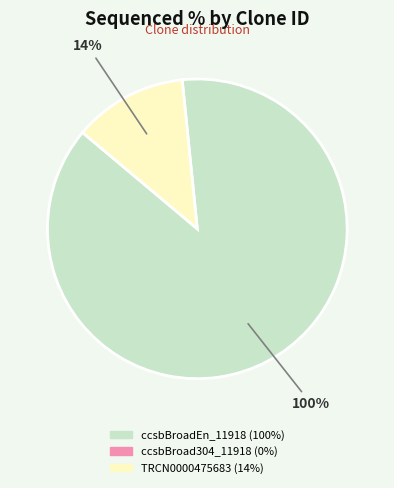

What is the change in value from ccsbBroadEn_11918 to TRCN0000475683?

-86